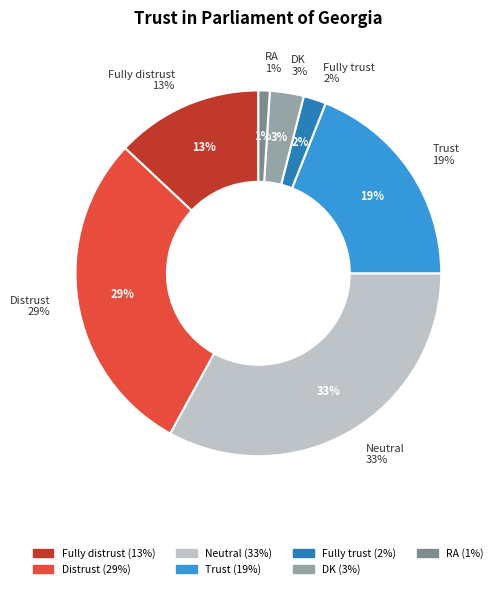

Which category has the smallest portion of the pie?

RA